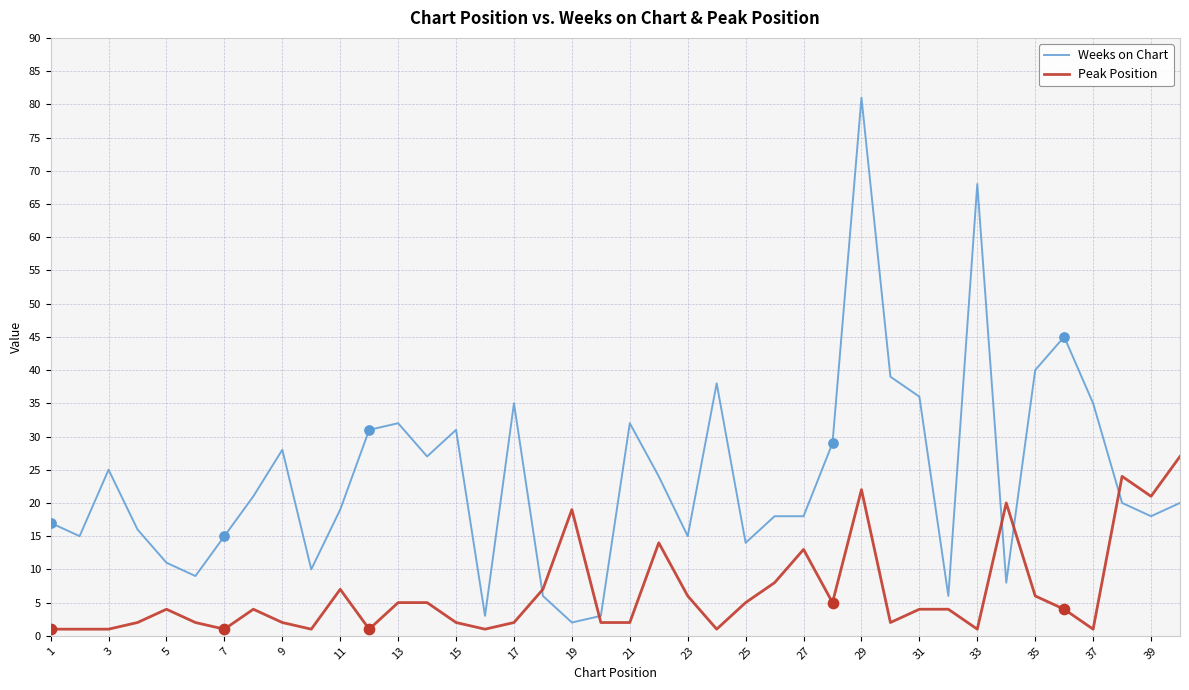

Rank the series by their average value, from highest to lowest.

Weeks on Chart, Peak Position